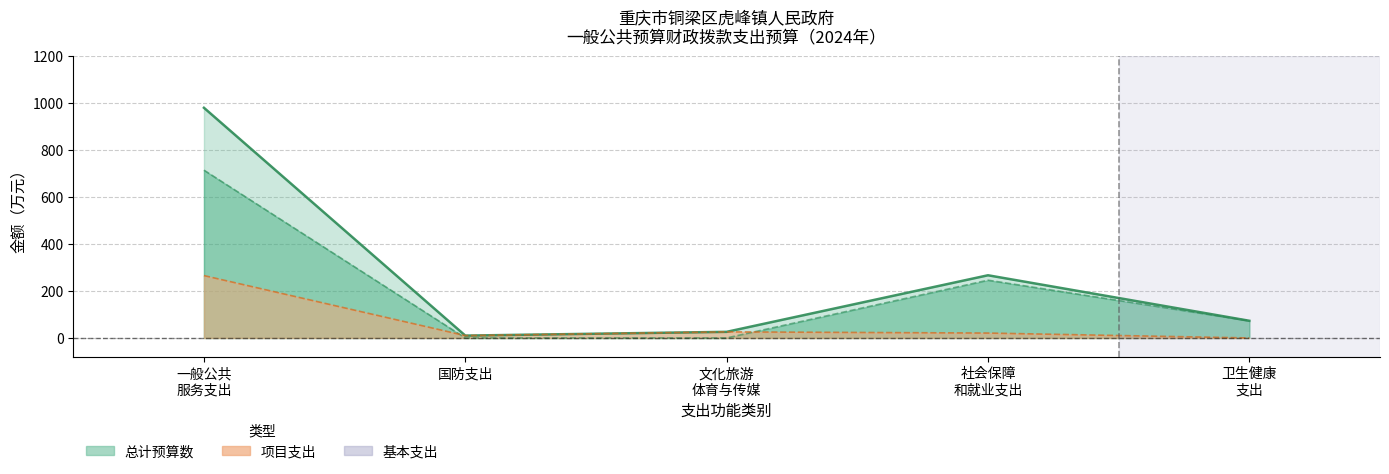

Where is the first local maximum for 项目支出?

文化旅游体育与传媒支出